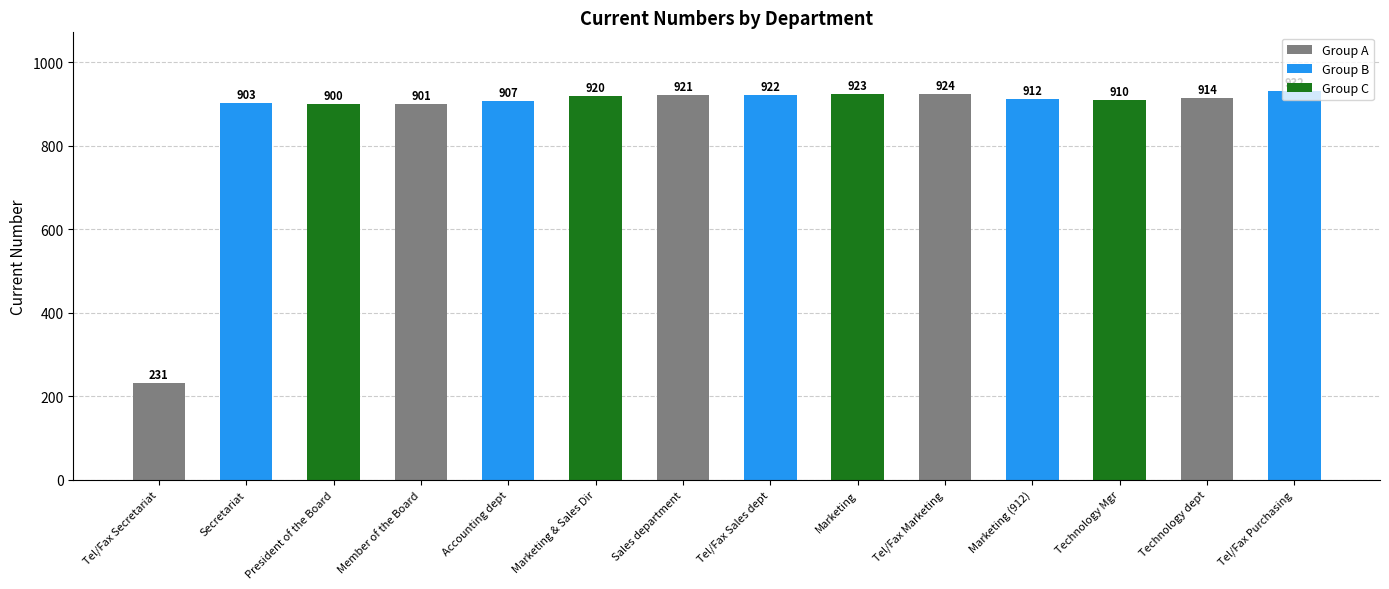

What is the label of the 7th bar from the right?

Tel/Fax Sales dept